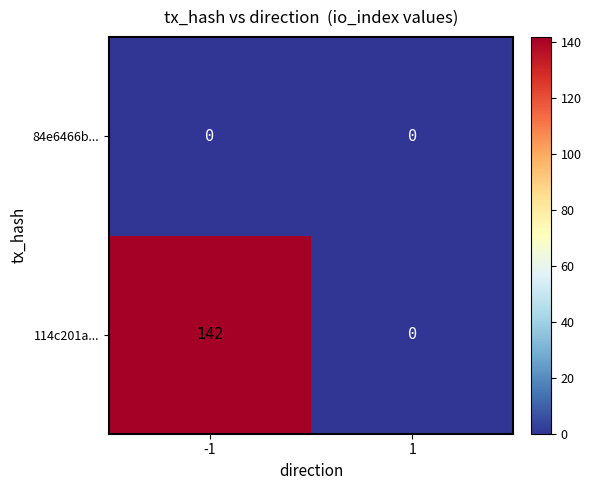

At how many categories does at least one series exceed 80?

1